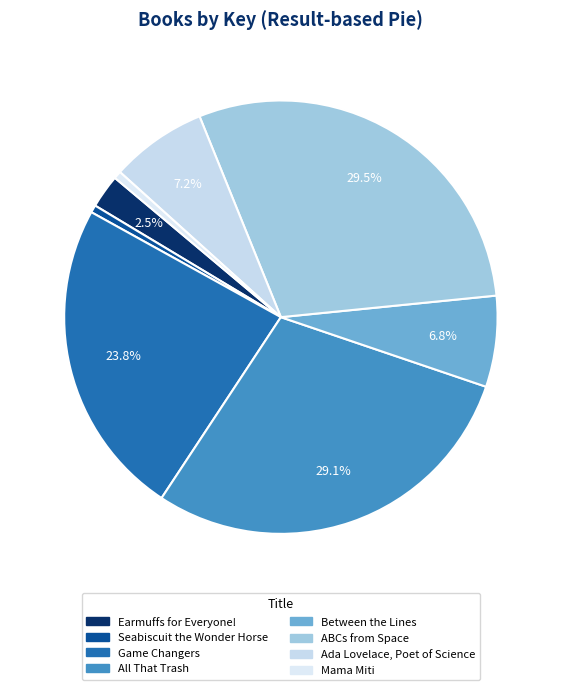

Count the number of slices in the pie.

8